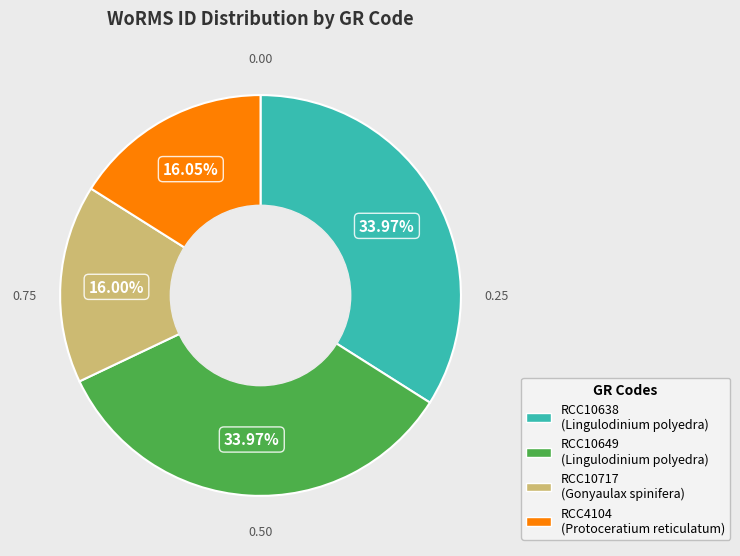

How many segments does this pie chart have?

4